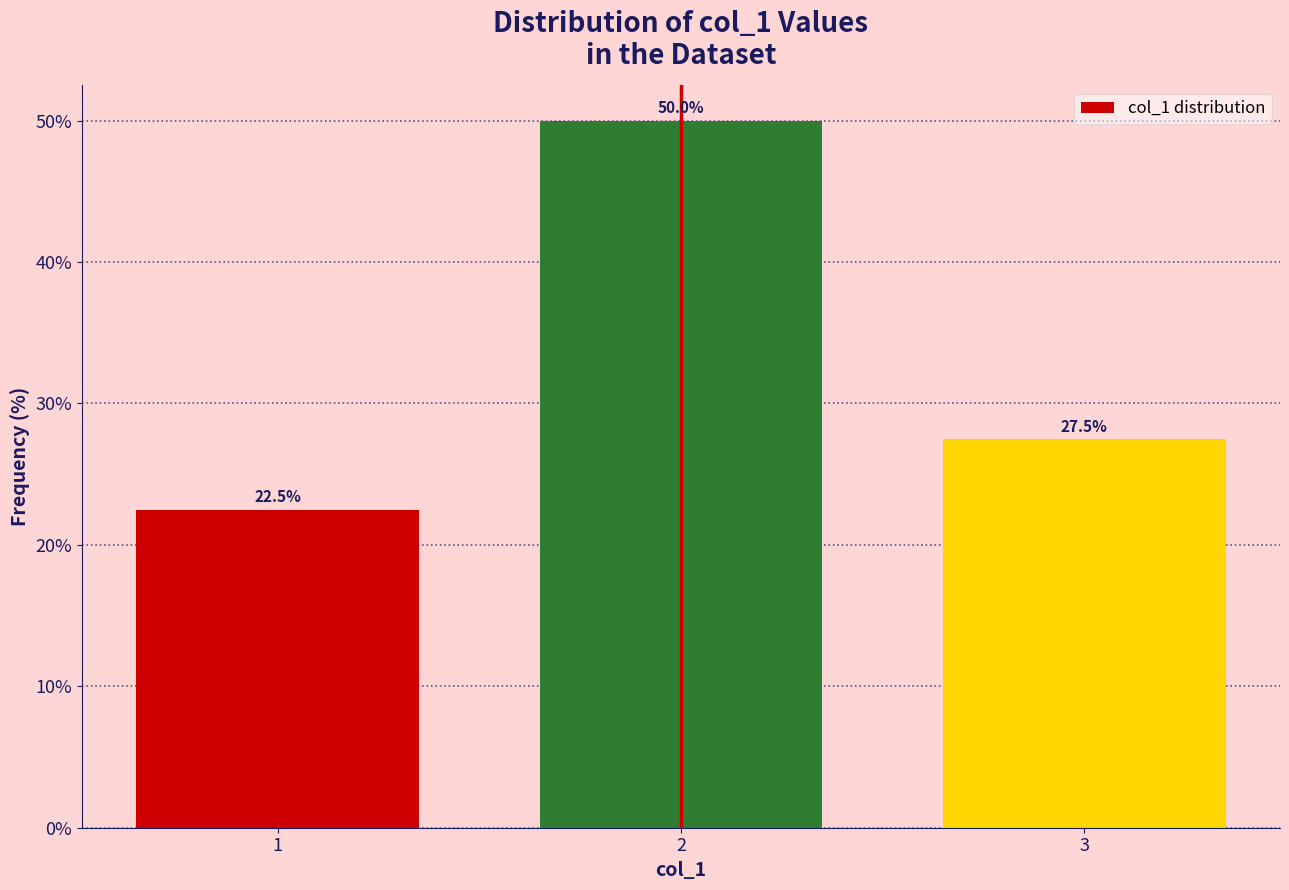

Reading left to right, transcribe all the data shown in this chart.

1=22.5	2=50.0	3=27.5